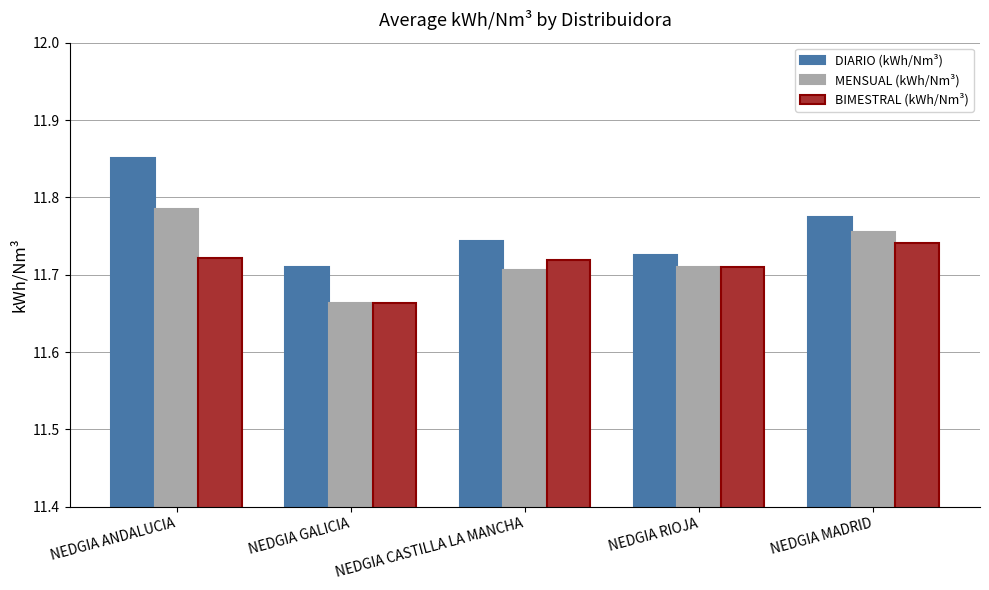

Which series has the largest range (max minus min)?

DIARIO (kWh/Nm³)